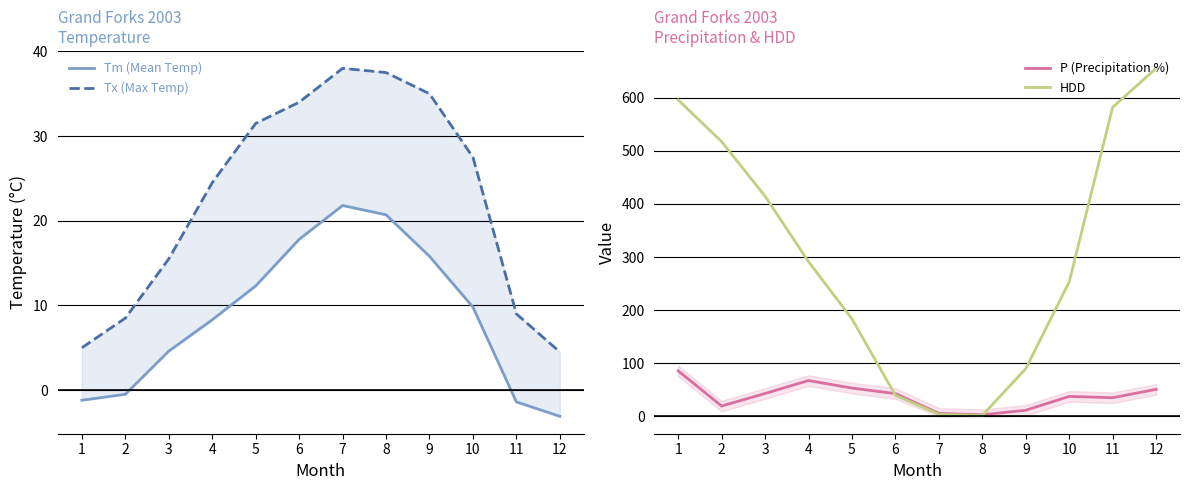

How many interior local peaks does the Tm (Mean Temp) series have?

1